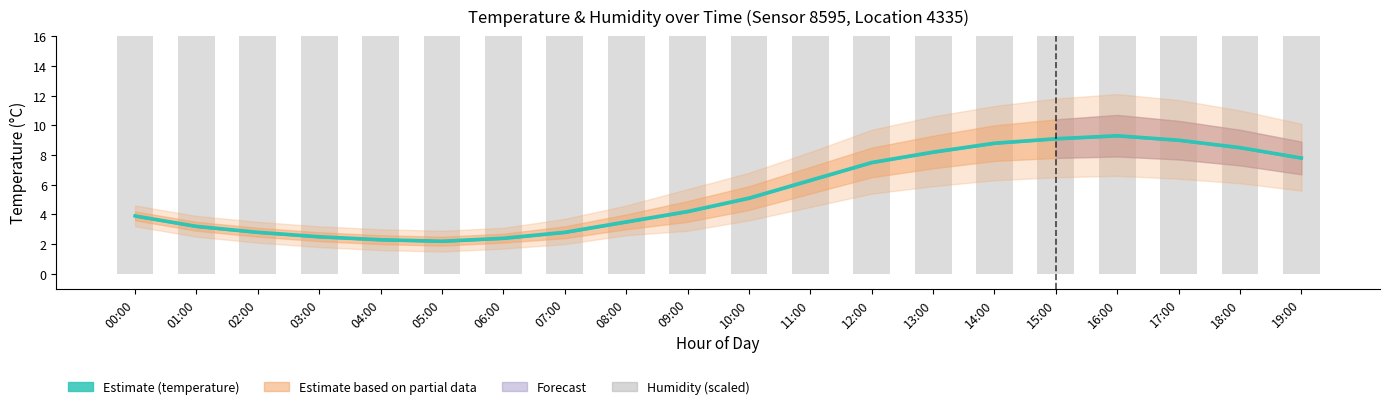

How many values are below 53?

10